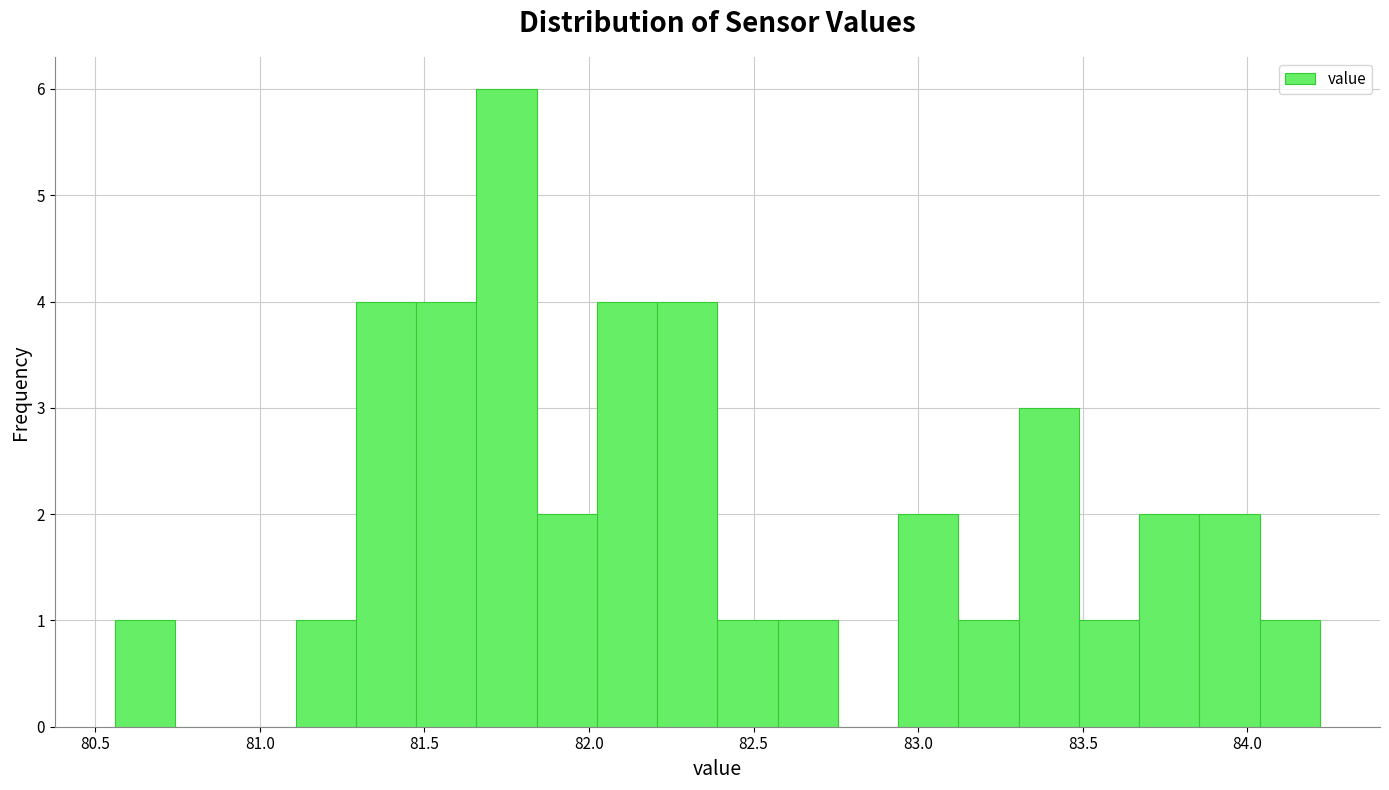

Read against the x-axis, roughly where is the centre of the tallest bar?

81.75